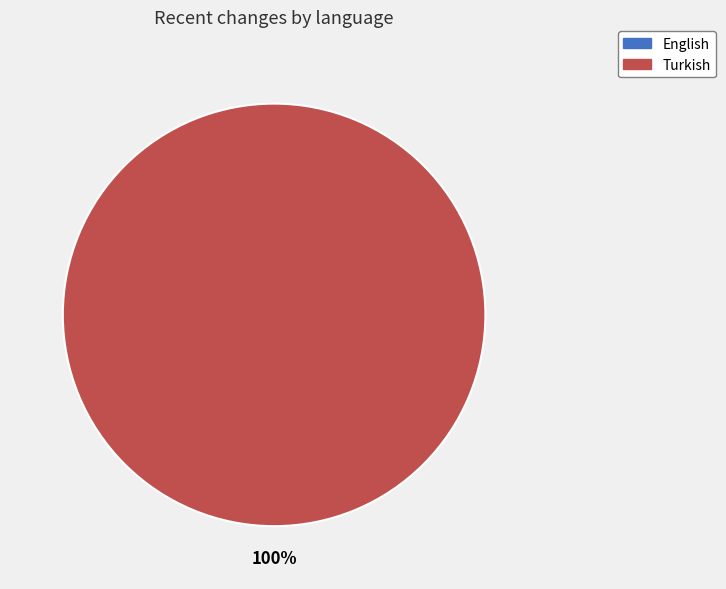

True or false: English accounts for 0% of the total.

True